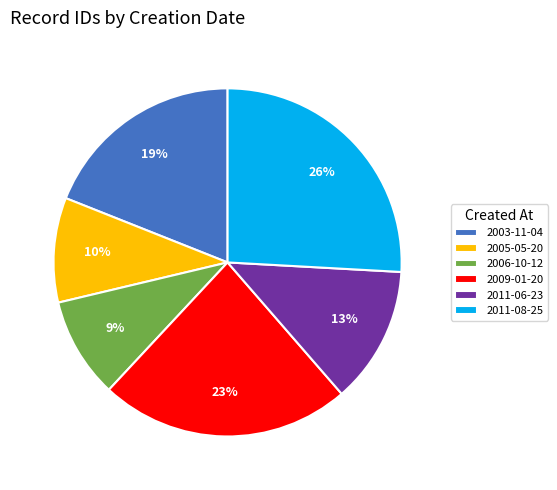

What percentage is the 2011-08-25 slice, to the nearest percent?

26%